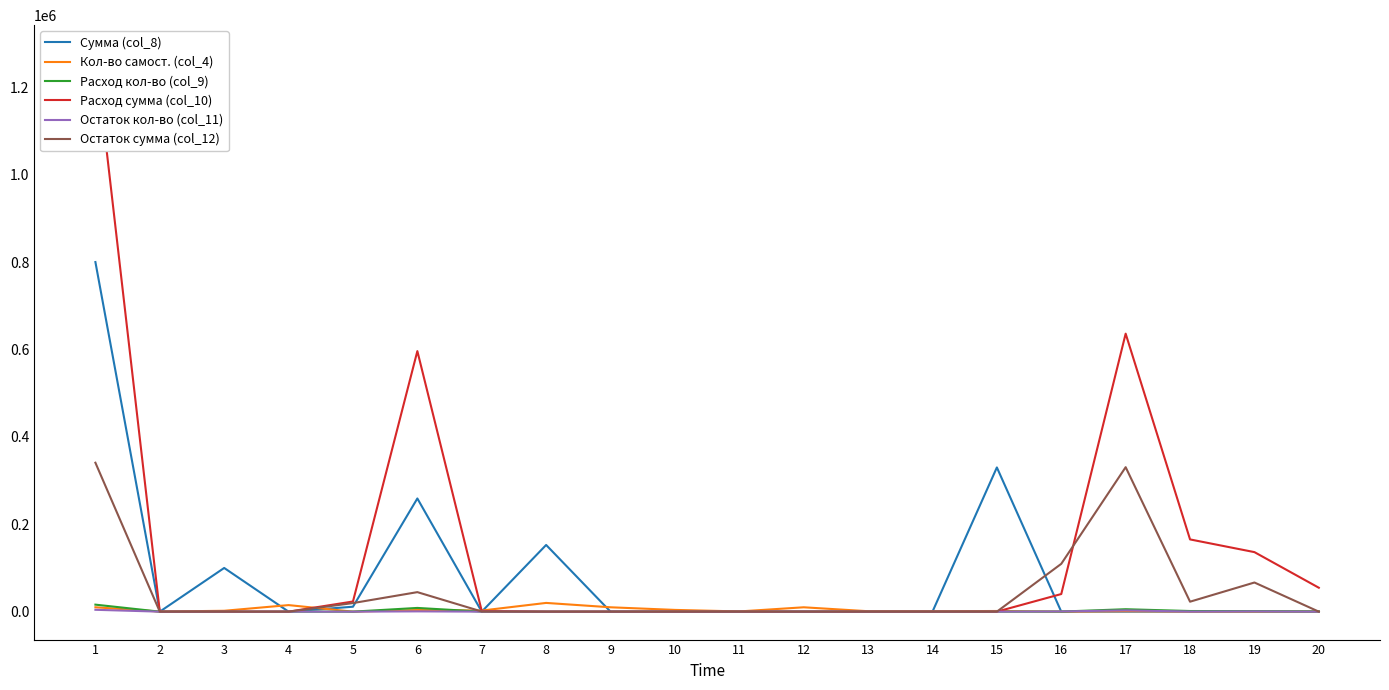

How many intersections are there between Кол-во самост. (col_4) and Расход сумма (col_10)?

4